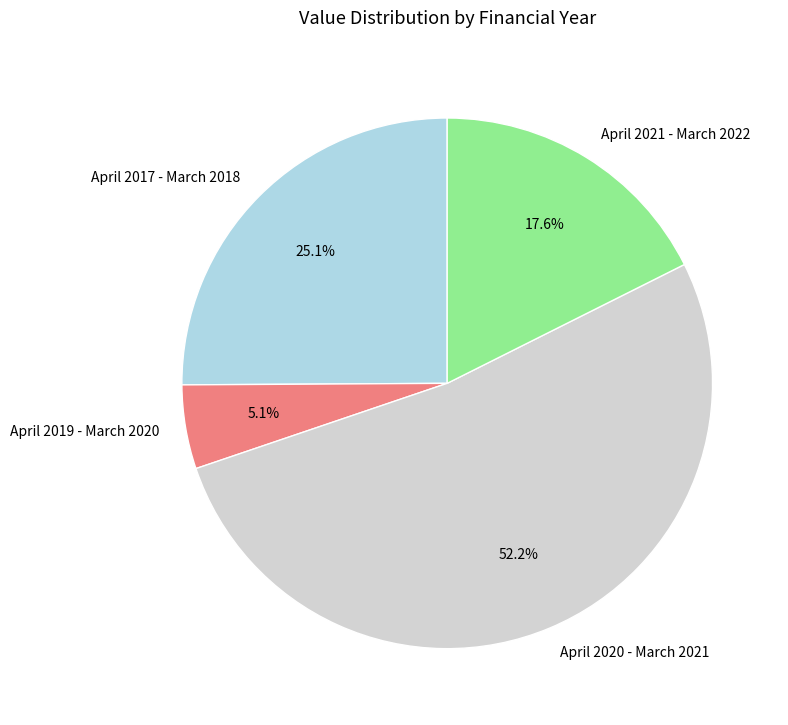

Rank the categories by value from lowest to highest.

April 2019 - March 2020, April 2021 - March 2022, April 2017 - March 2018, April 2020 - March 2021